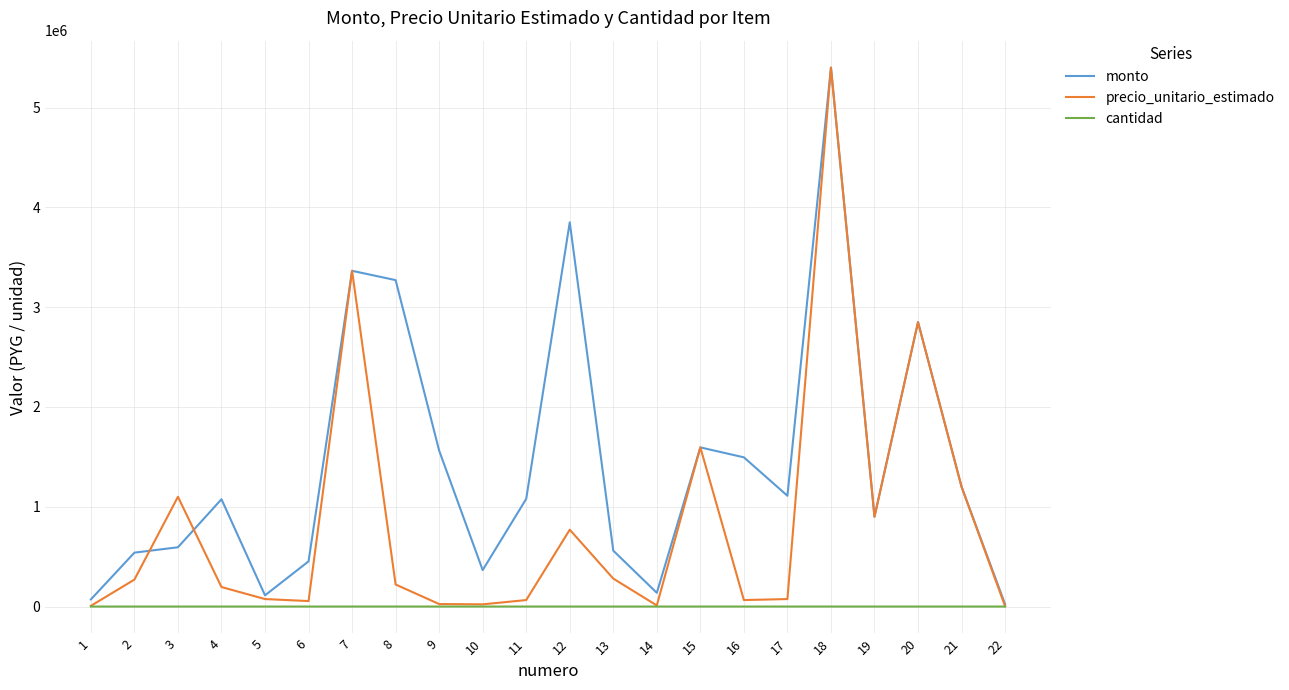

What is the maximum value for precio_unitario_estimado?

5400000.0